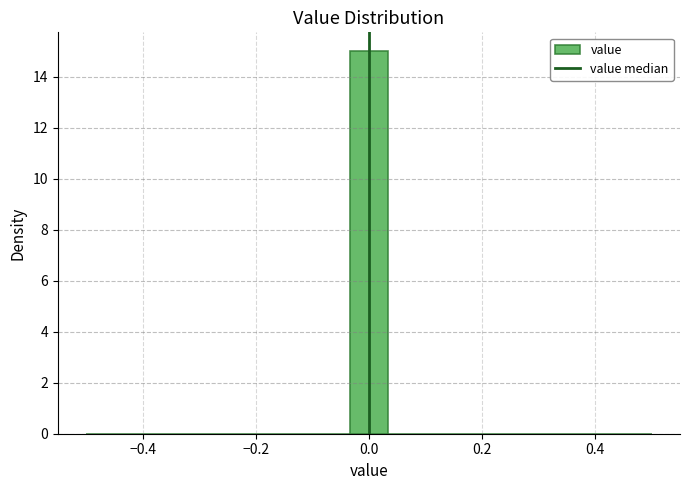

Around what value on the x-axis is the tallest bar? Give the approximate position of its centre, as read against the axis.

0.00